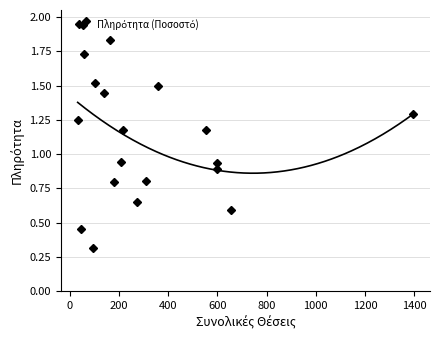

What is the greatest value displayed?

2.0